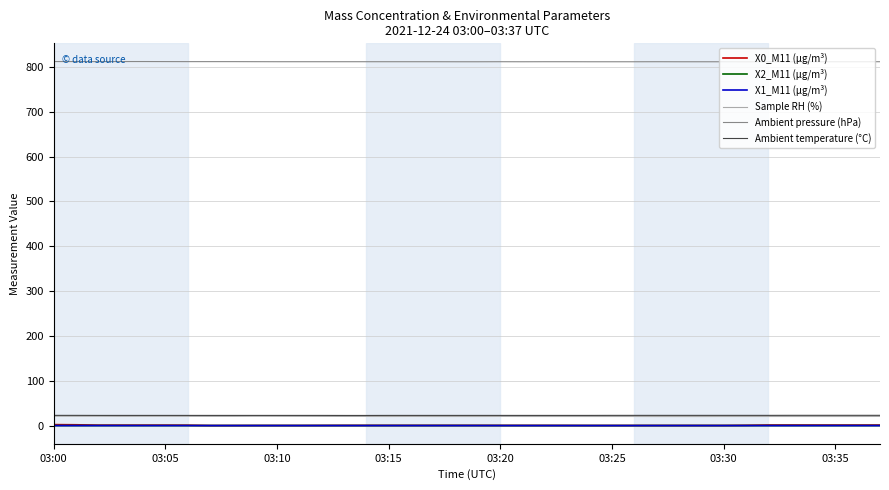

What is the maximum value shown in the chart?

812.0